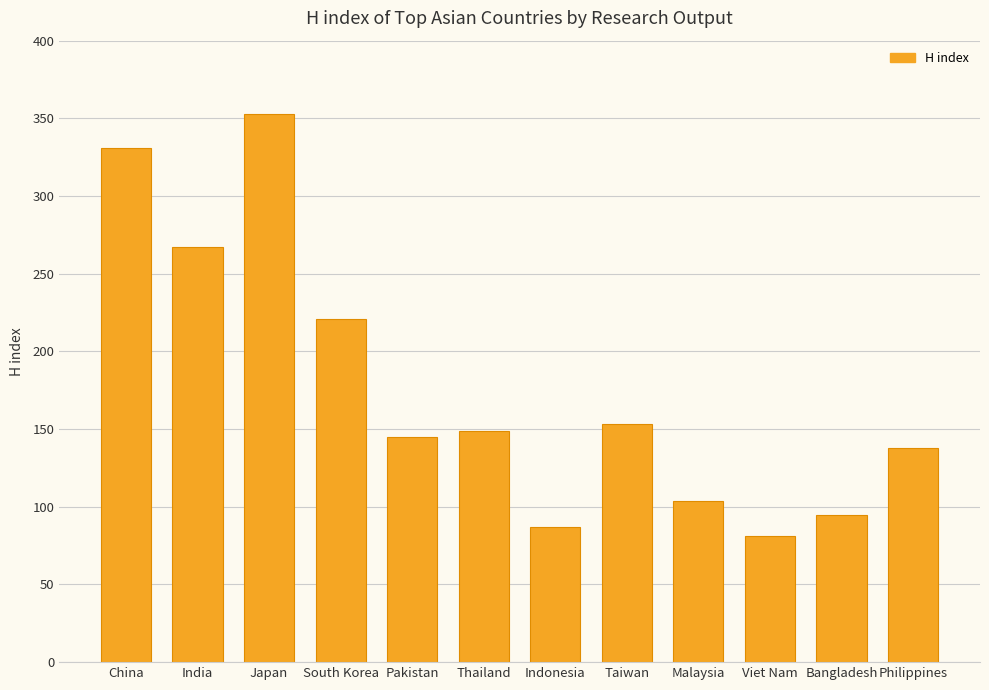

What is the change in value from Thailand to Philippines?

-11